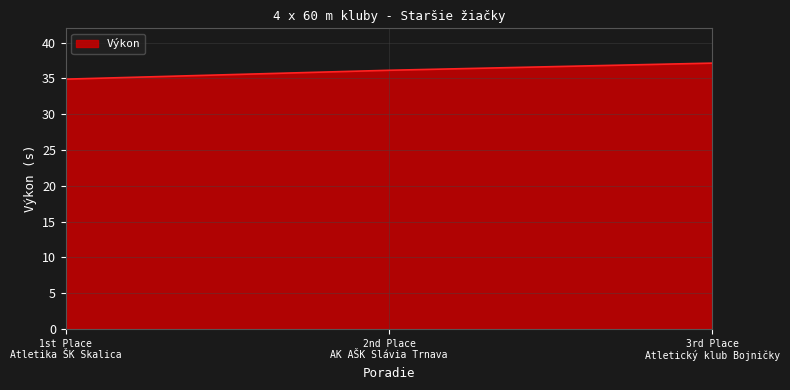

What is the maximum value shown in the chart?

37.1